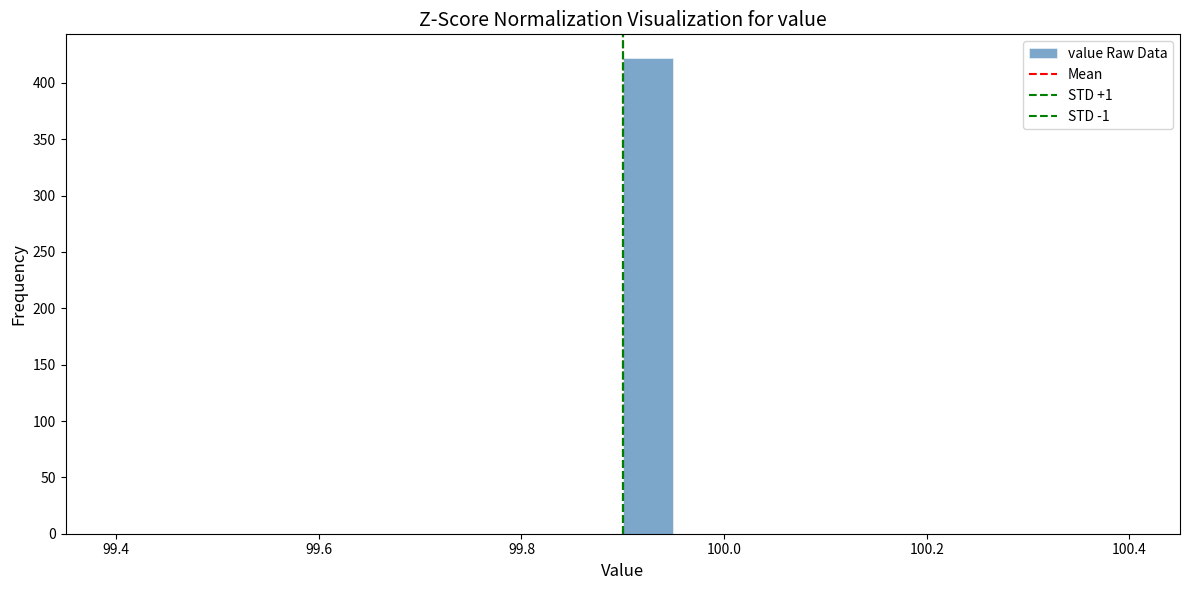

Read against the x-axis, roughly where is the centre of the tallest bar?

99.92